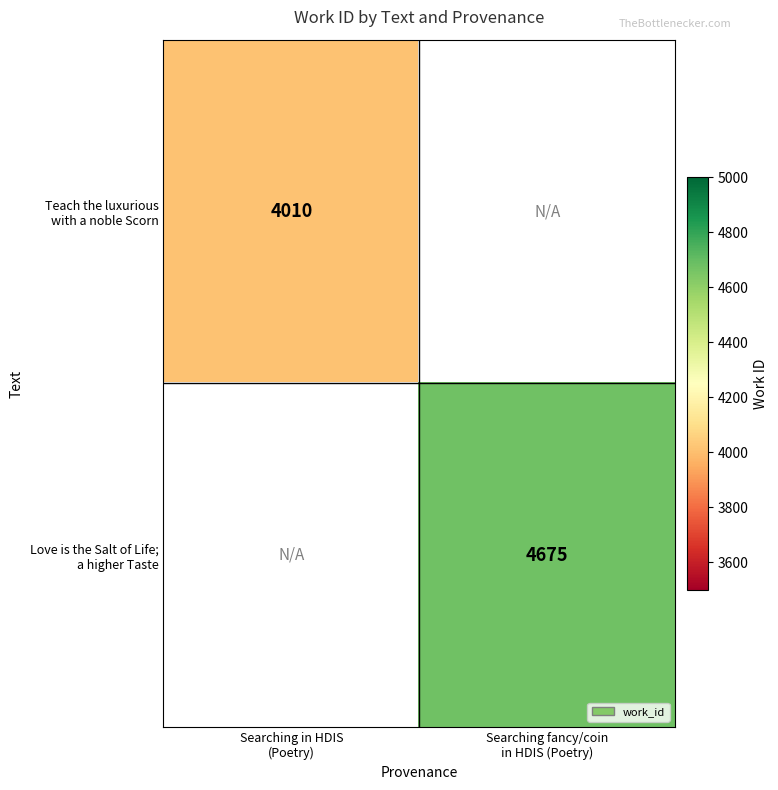

Is it true that Love is the Salt of Life; a higher Taste equals 4675.0 at Searching fancy/coin in HDIS (Poetry)?

True